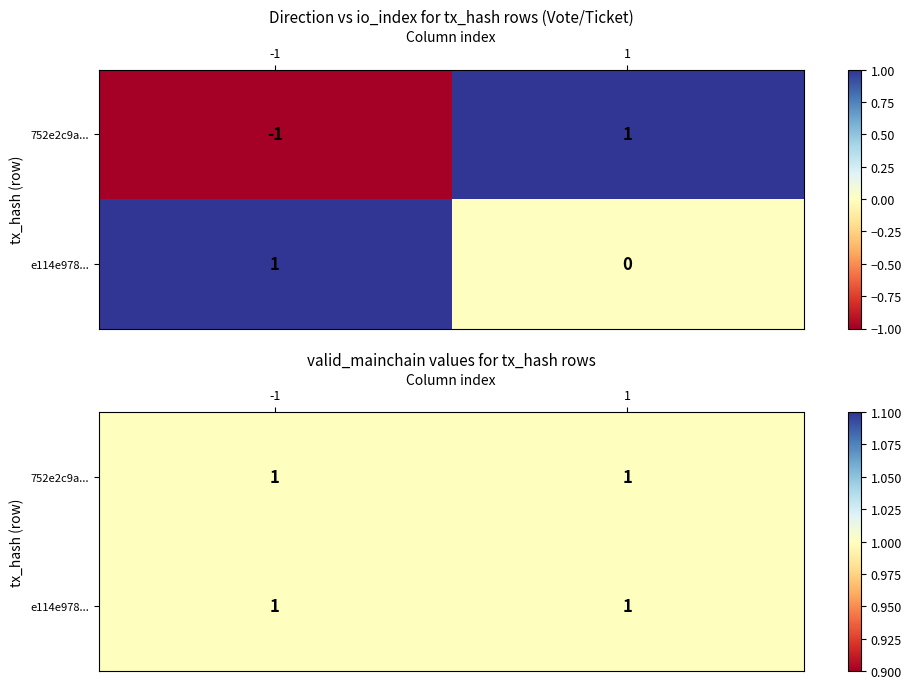

What is the sum of all e114e9787468489d51abc2ab1a0bb058832e3ba values?

1